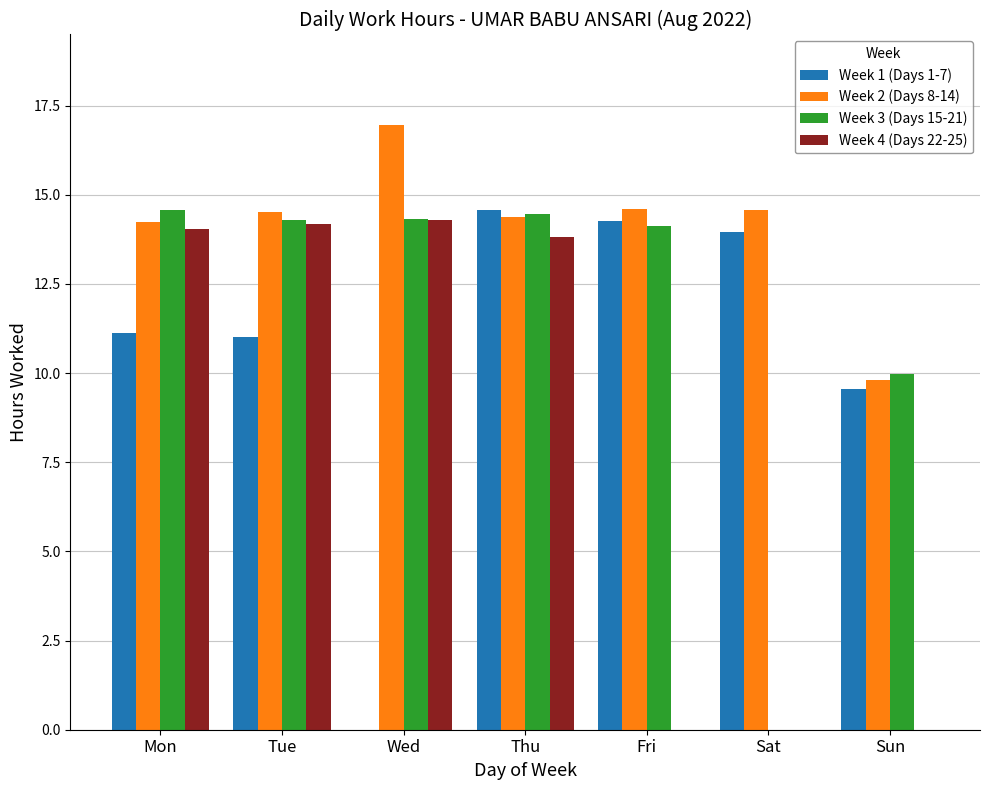

The Week 1 (Days 1-7) series shows 14.0 at Sun. True or false?

False